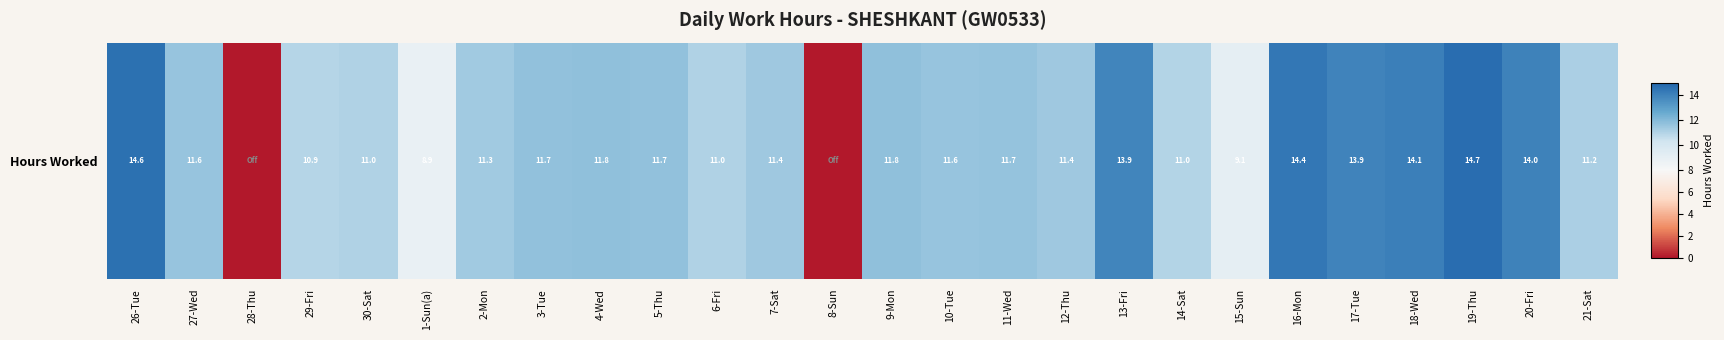

True or false: the data shows 16.7 at 2-Mon.

False